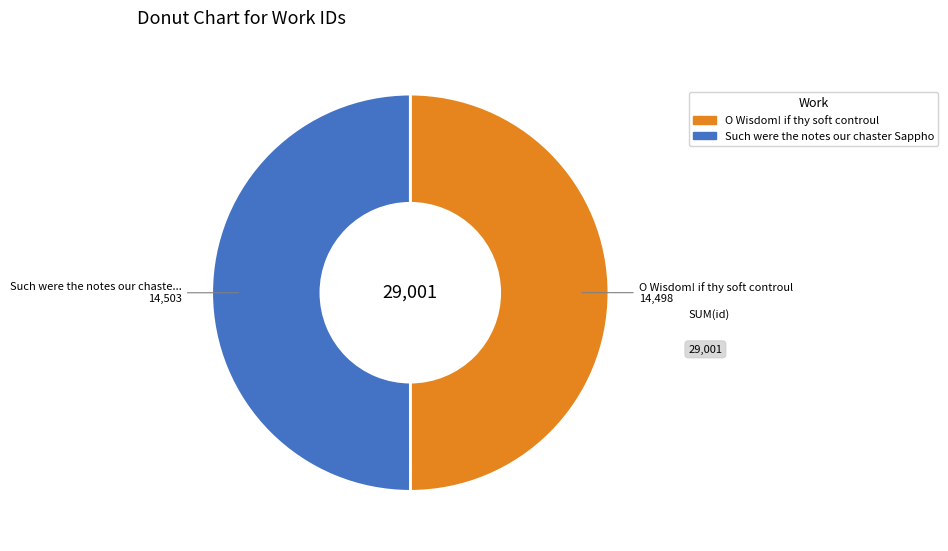

How many slices are in this pie chart?

2